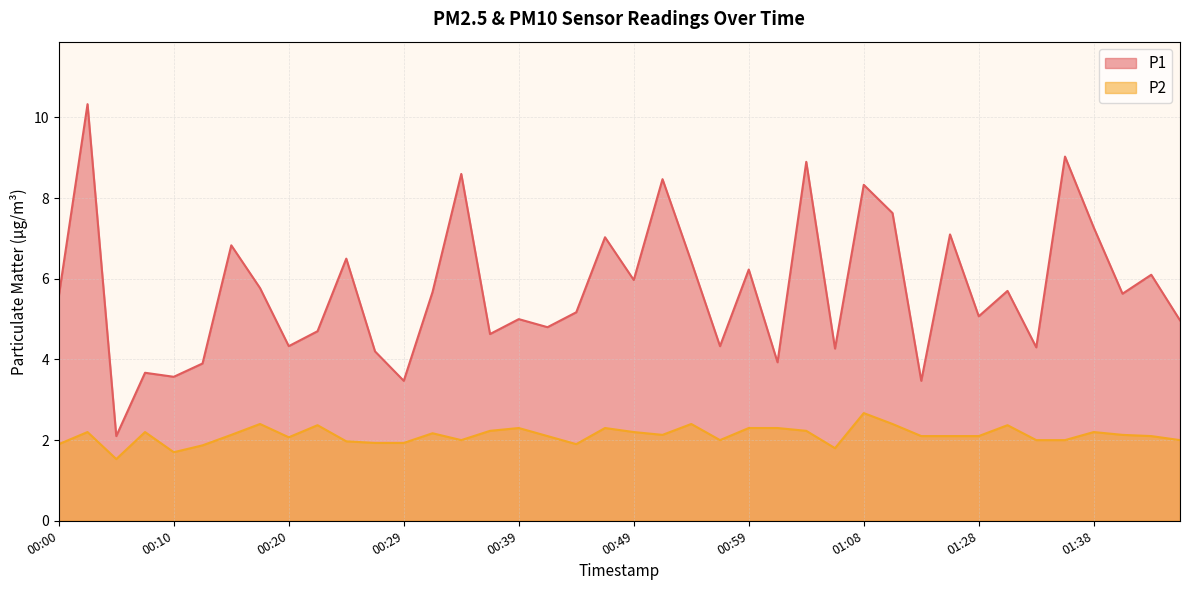

Reading left to right, transcribe all the data shown in this chart.

P1: 5.6	10.3	2.1	3.7	3.6	3.9	6.8	5.8	4.3	4.7	6.5	4.2	3.5	5.7	8.6	4.6	5.0	4.8	5.2	7.0	6.0	8.5	6.4	4.3	6.2	3.9	8.9	4.3	8.3	7.6	3.5	7.1	5.1	5.7	4.3	9.0	7.3	5.6	6.1	5.0
P2: 1.9	2.2	1.5	2.2	1.7	1.9	2.1	2.4	2.1	2.4	2.0	1.9	1.9	2.2	2.0	2.2	2.3	2.1	1.9	2.3	2.2	2.1	2.4	2.0	2.3	2.3	2.2	1.8	2.7	2.4	2.1	2.1	2.1	2.4	2.0	2.0	2.2	2.1	2.1	2.0